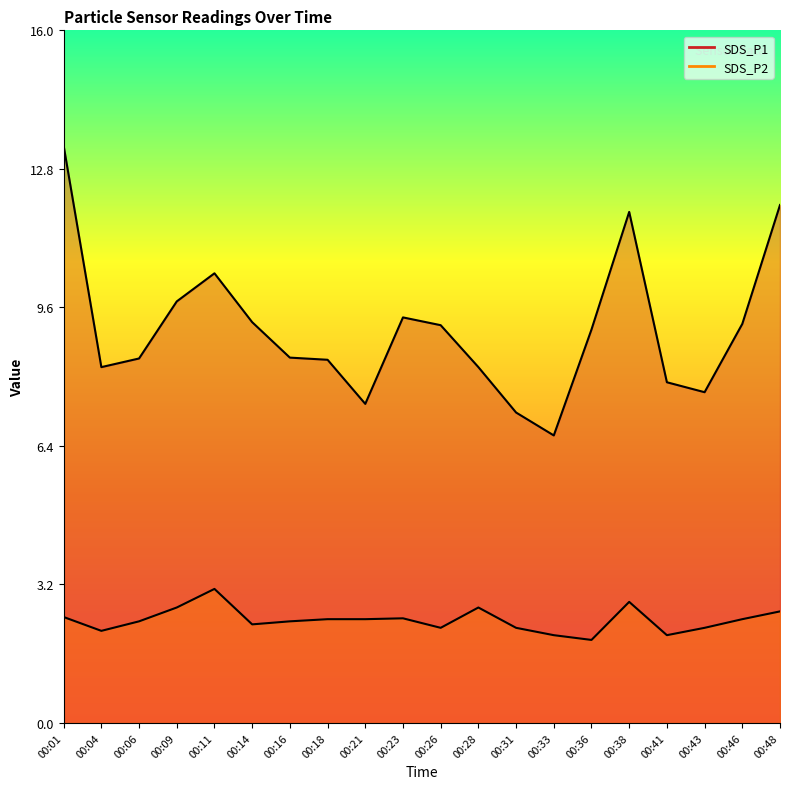

Reading right to left, list all the values displayed in this chart.

SDS_P1: 12.0	9.2	7.7	7.9	11.8	9.1	6.7	7.2	8.2	9.2	9.4	7.4	8.4	8.4	9.3	10.4	9.8	8.4	8.2	13.3
SDS_P2: 2.6	2.4	2.2	2.0	2.8	1.9	2.0	2.2	2.7	2.2	2.4	2.4	2.4	2.4	2.3	3.1	2.7	2.4	2.1	2.5